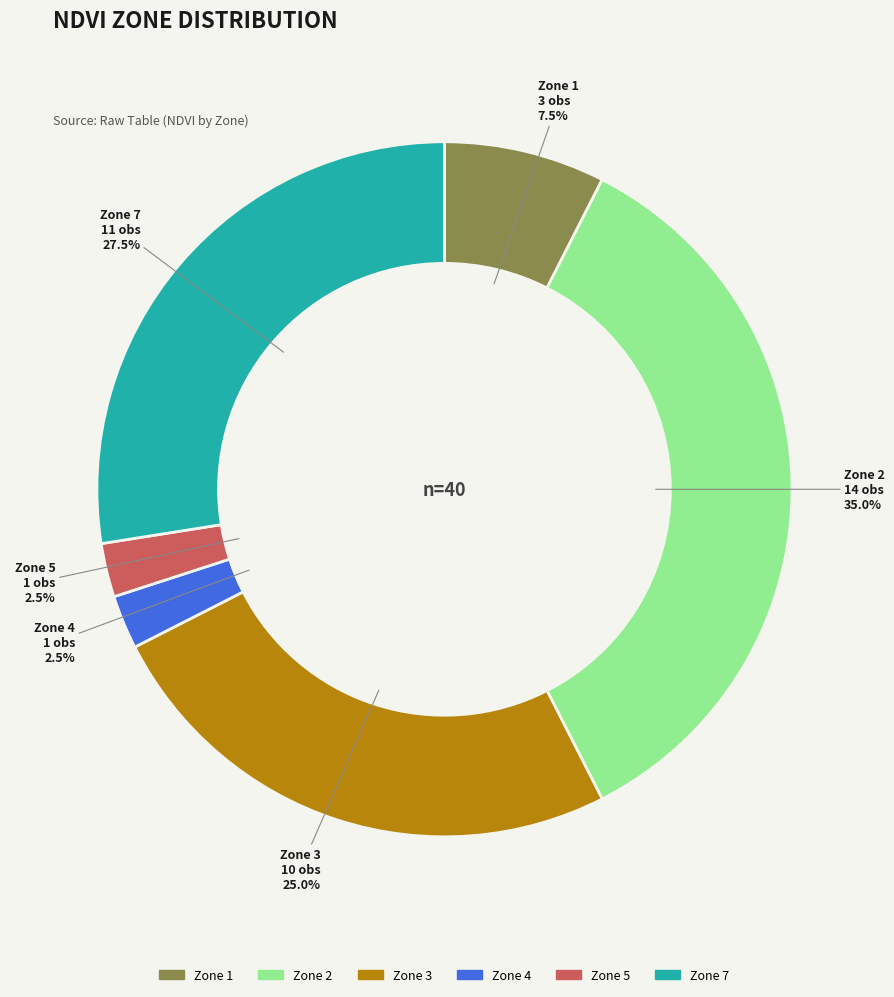

Combined, what portion of the pie is Zone 7 and Zone 1?

35.0%